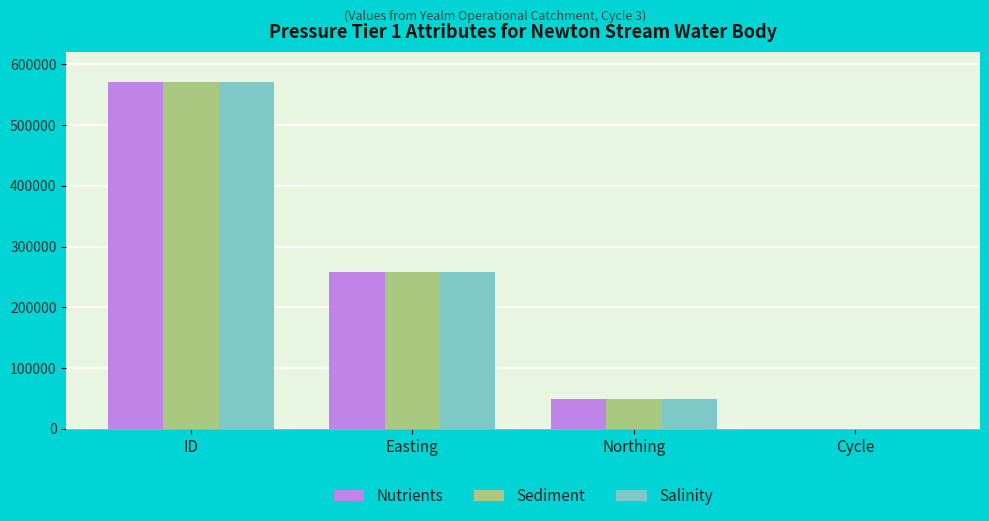

The Sediment series shows 3 at Cycle. True or false?

True